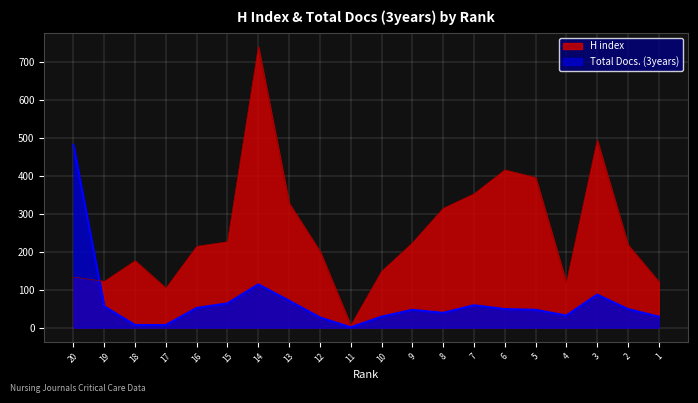

In Total Docs. (3years), how many points are lower than both neighbors (excluding endpoints)?

3